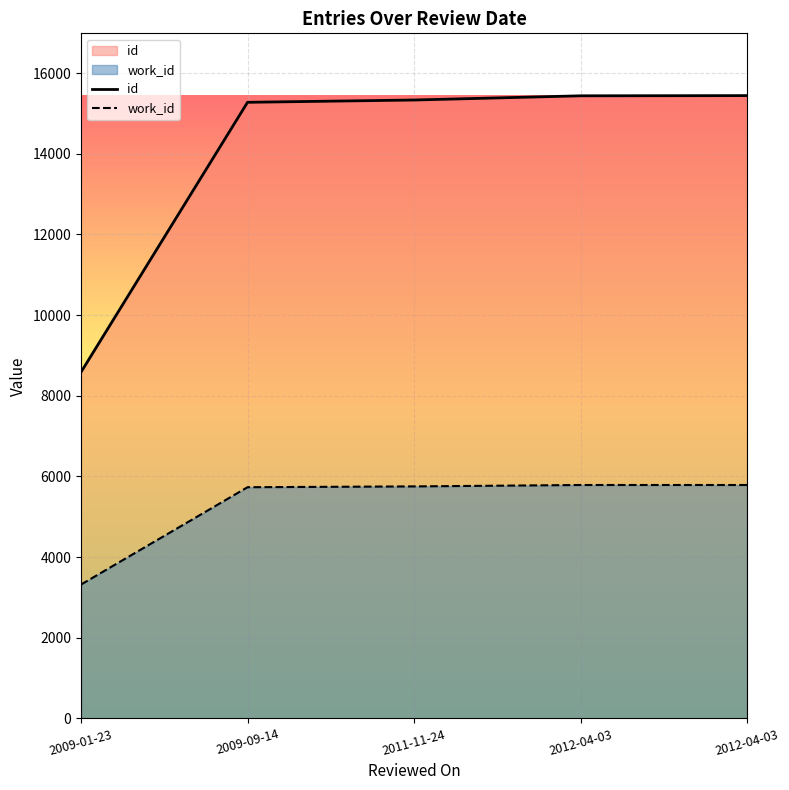

What is the label of the 5th point from the right?

2009-01-23